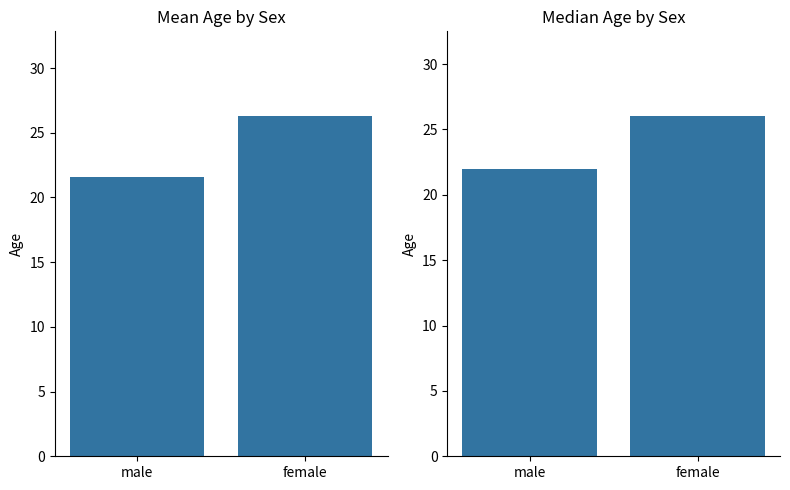

Is it true that median age equals 26.0 at female?

True